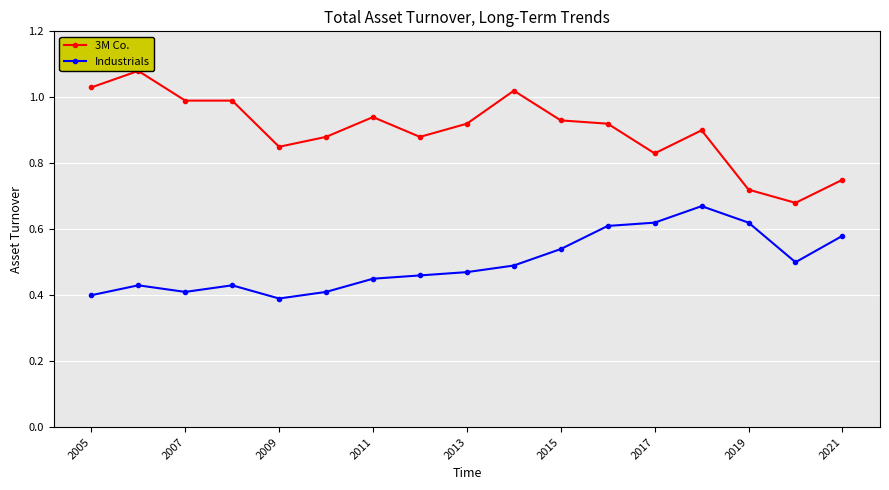

What is the highest value of the Industrials series?

0.7